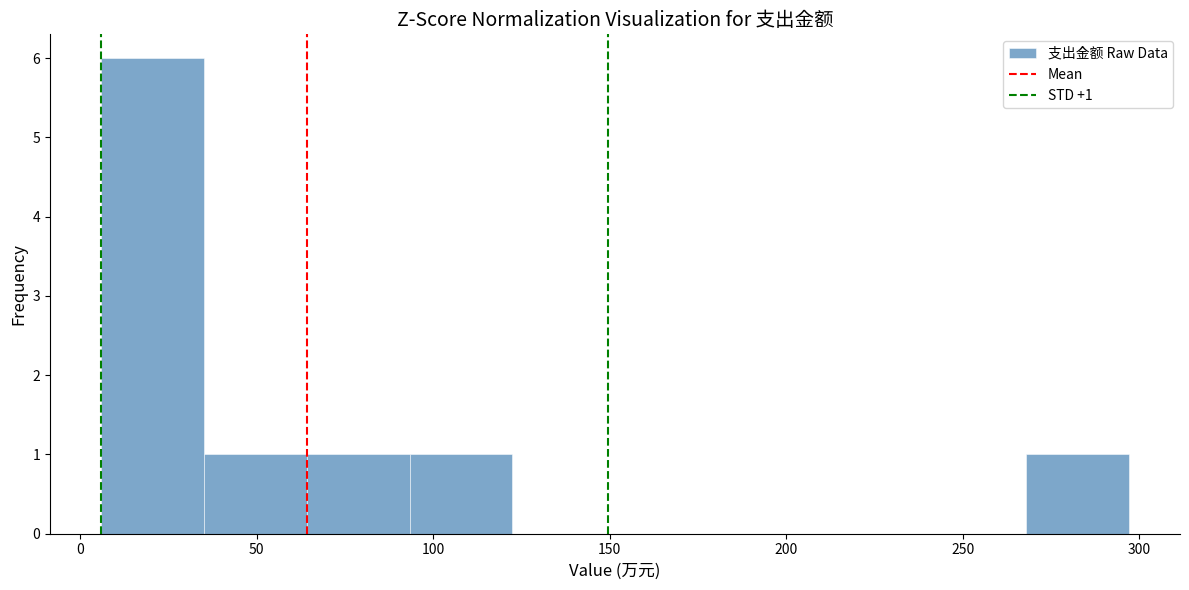

Which range on the x-axis has the tallest bar?

5 to 35